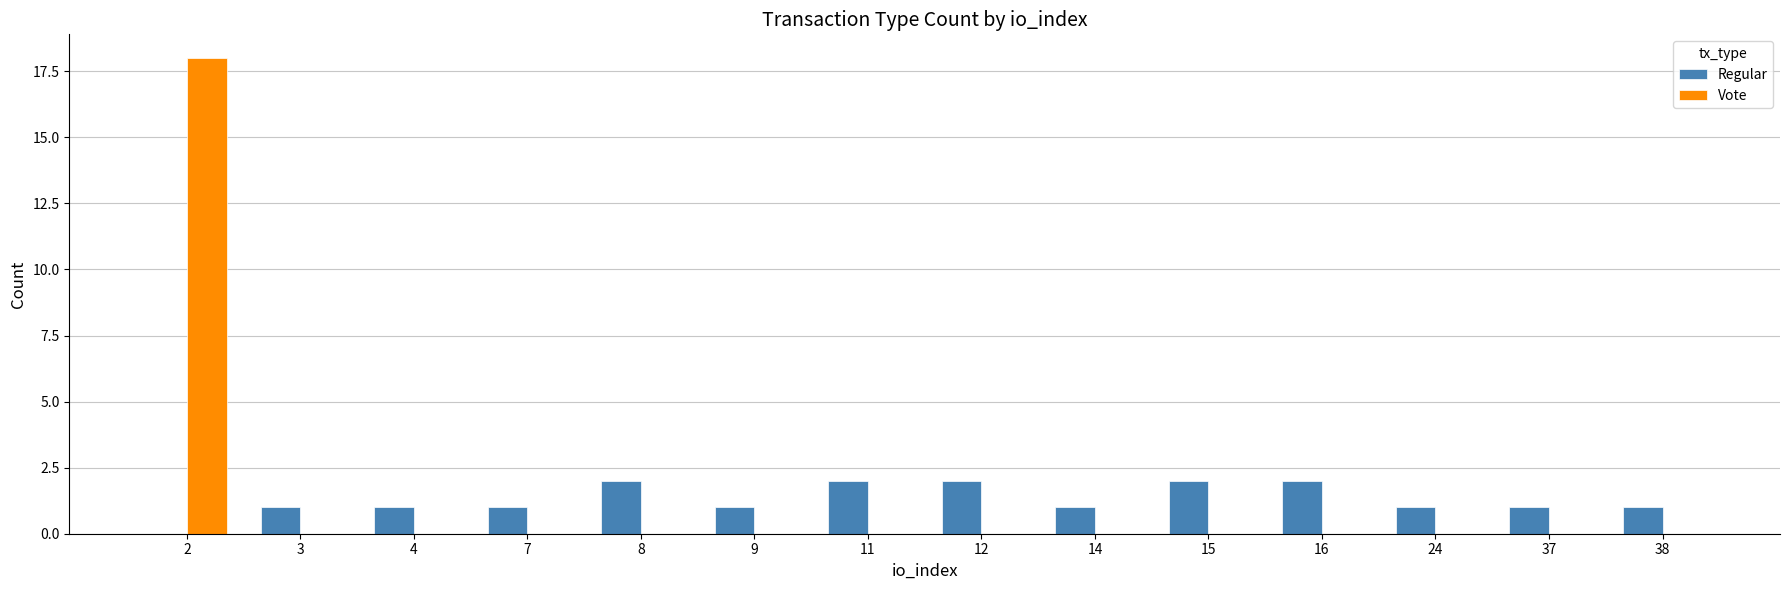

What is the maximum value shown in the chart?

18